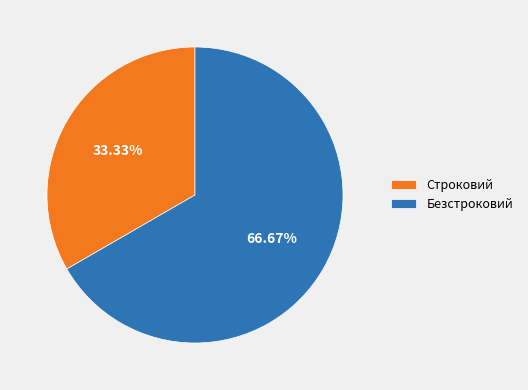

The Строковий slice represents 39% of the pie. True or false?

False